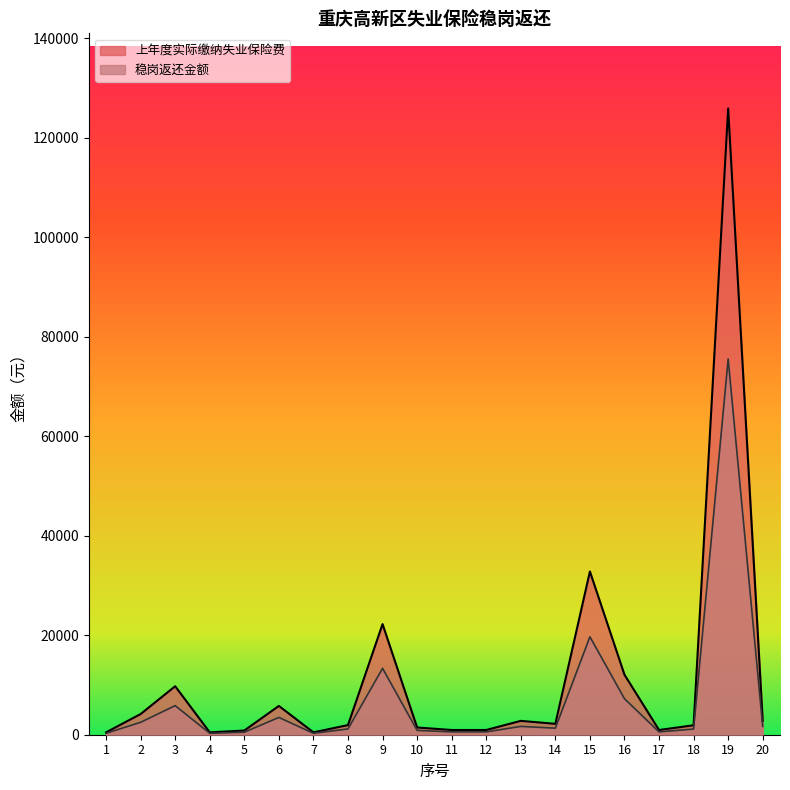

The value of 上年度实际缴纳失业保险费 at 20 is 2773.4. True or false?

True